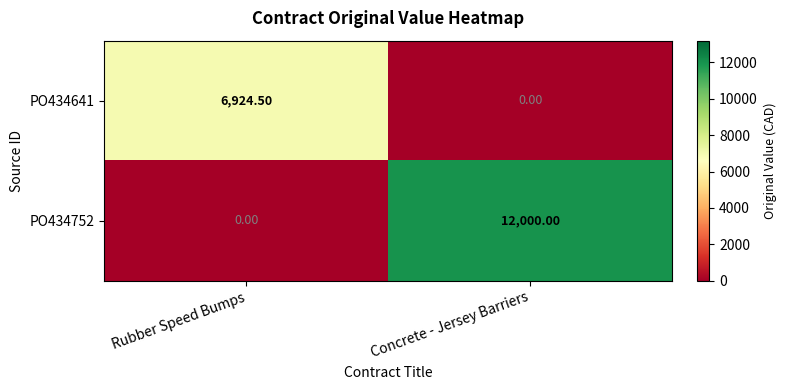

How many categories are shown in the chart?

2